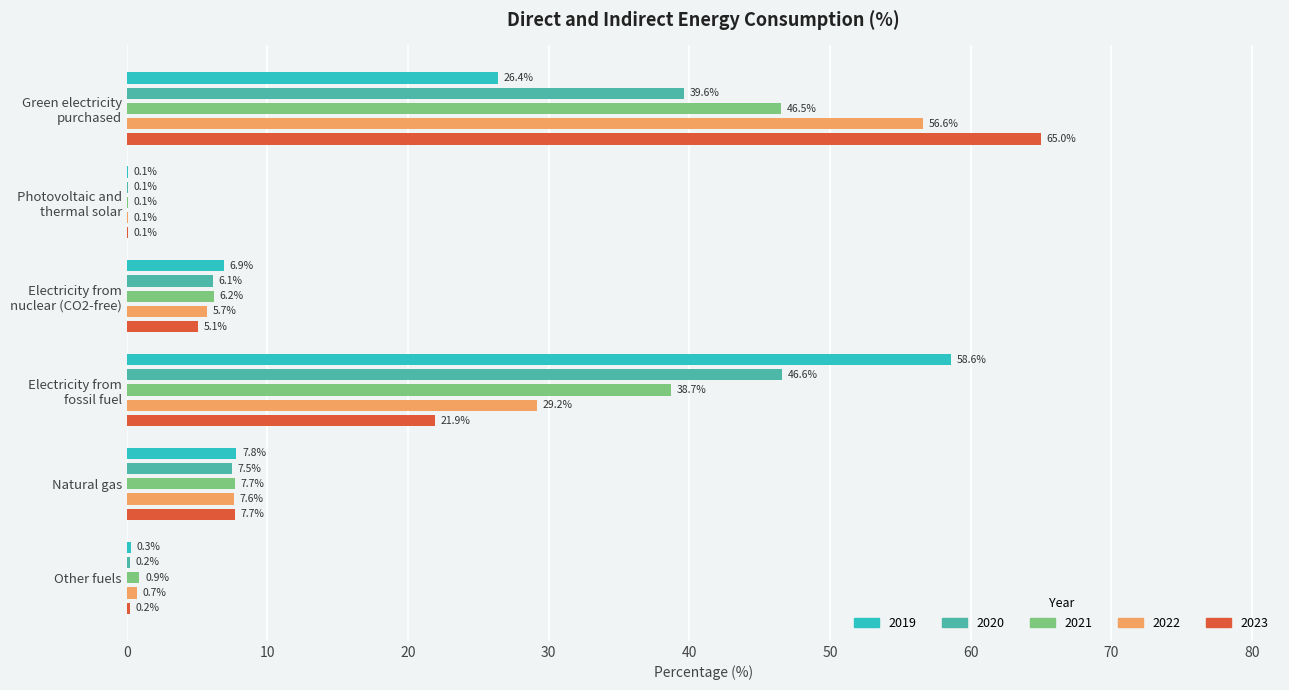

What value does the 2022 series have at Natural gas?

7.6